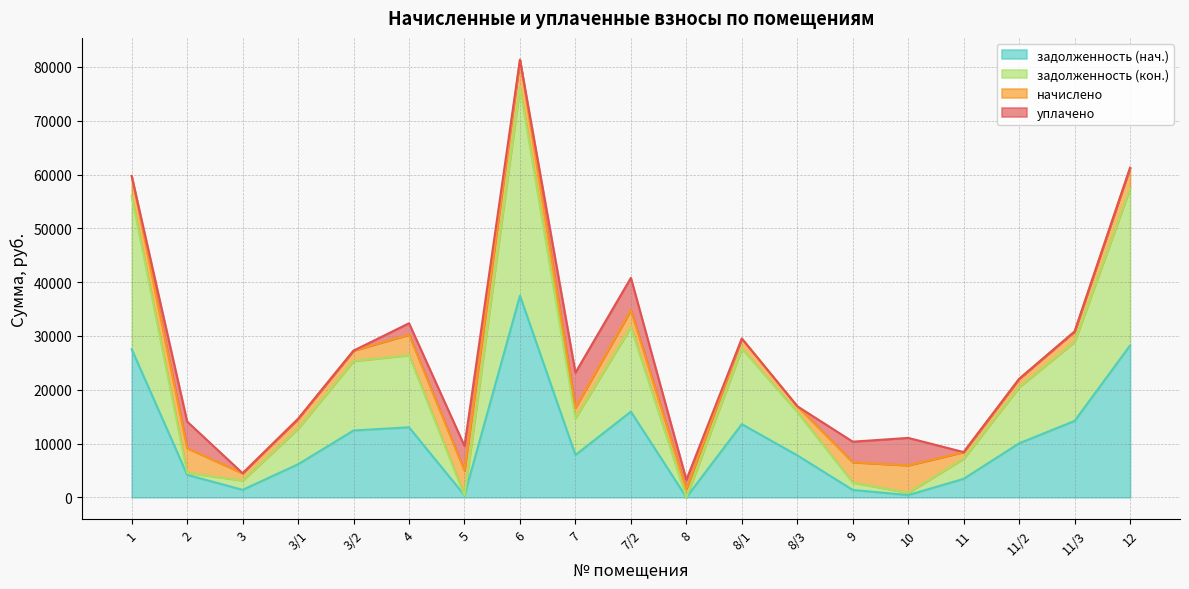

What is the label of the 3rd point from the left?

3